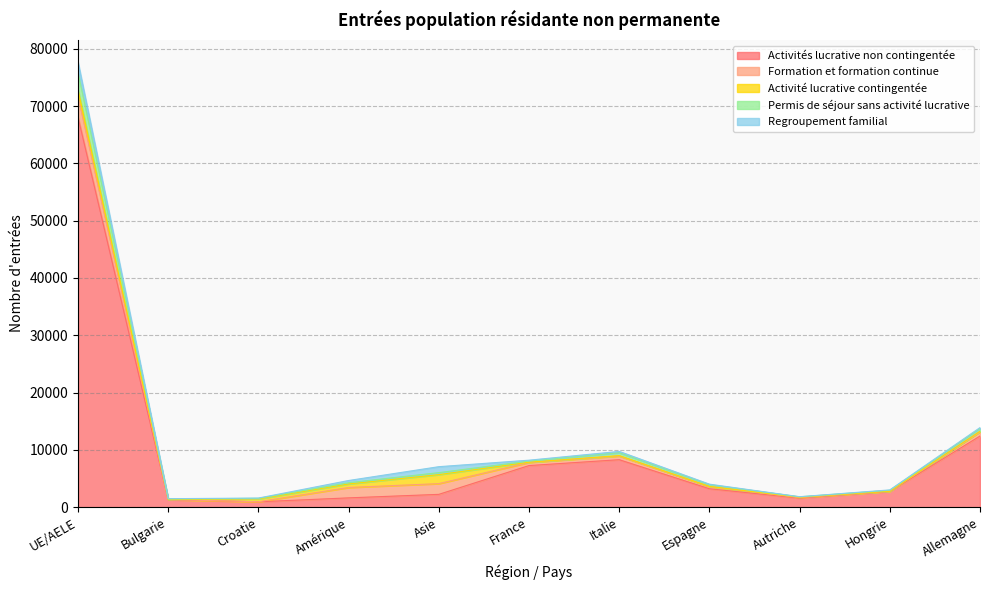

At how many categories does at least one series exceed 28487?

1